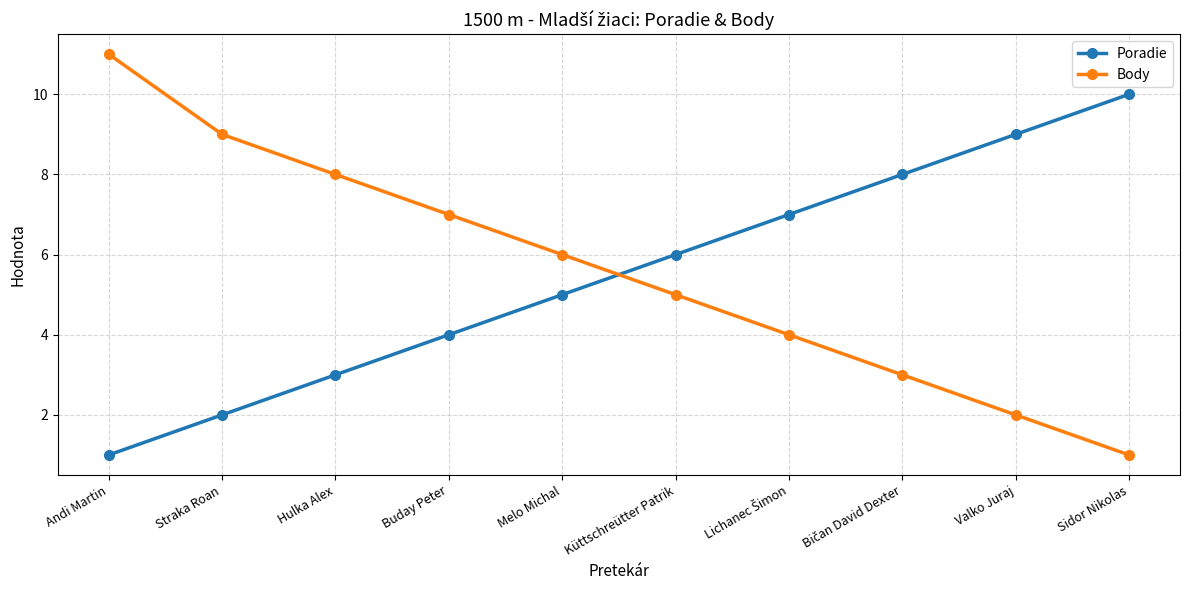

What is the total value across all series at Hulka Alex?

11